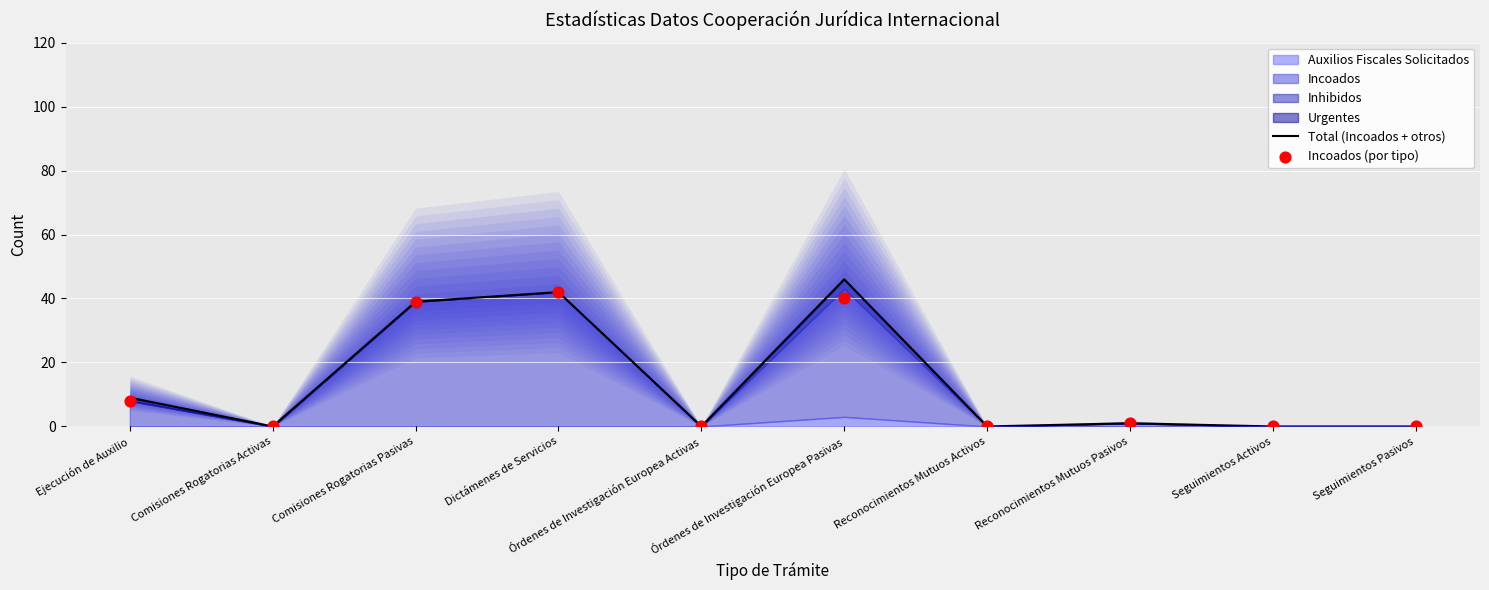

Is the value of Incoados (por tipo) at Ejecución de Auxilio greater than the value of Total (Incoados + otros) at Reconocimientos Mutuos Activos?

Yes